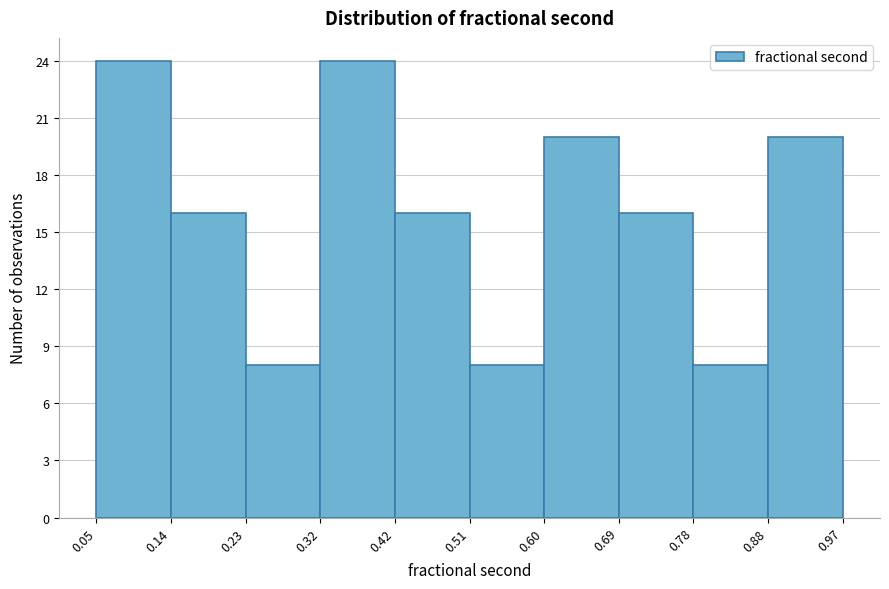

What is the height of the bar covering 0.88 to 0.97 on the x-axis? The values are not printed on the chart, so give them approximately, as read against the axis.

20